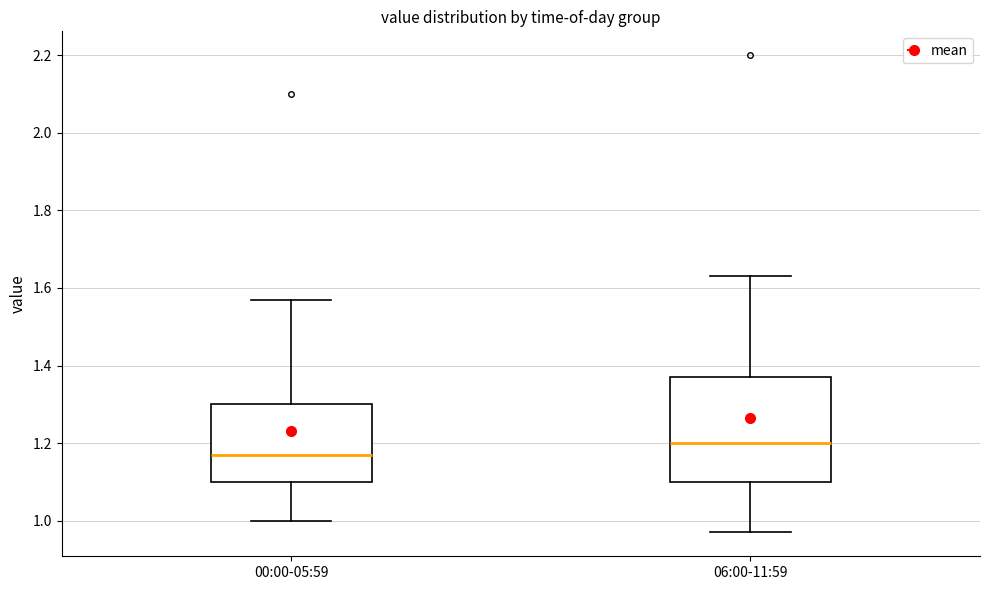

Which box is the tallest, from its lower edge to its upper edge?

06:00-11:59